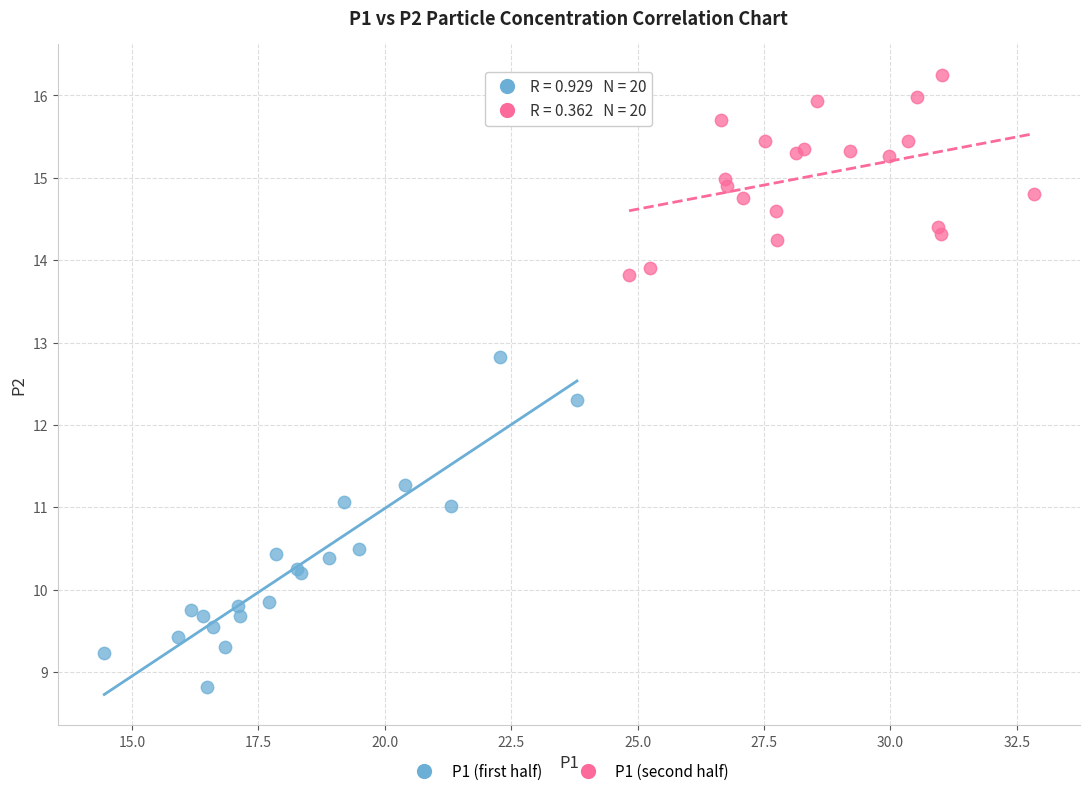

Which series has the widest spread of Y values?

P1 (first half)